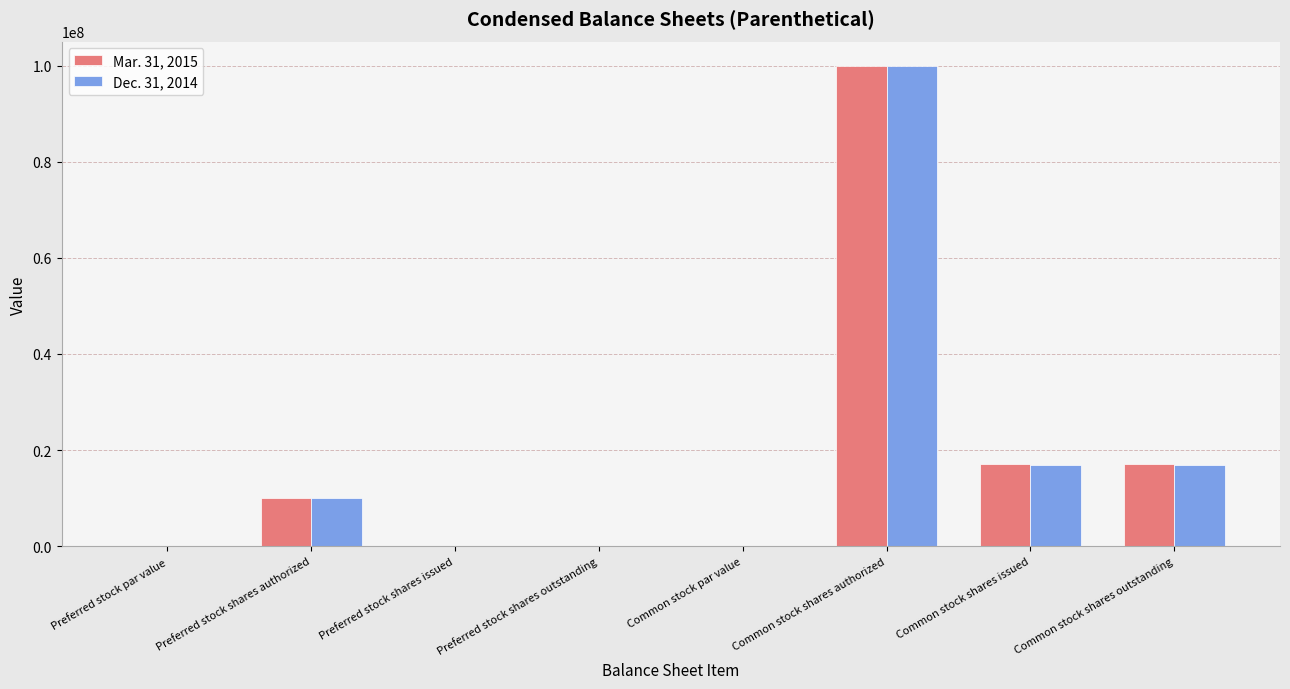

What is the greatest value displayed?

100000000.0